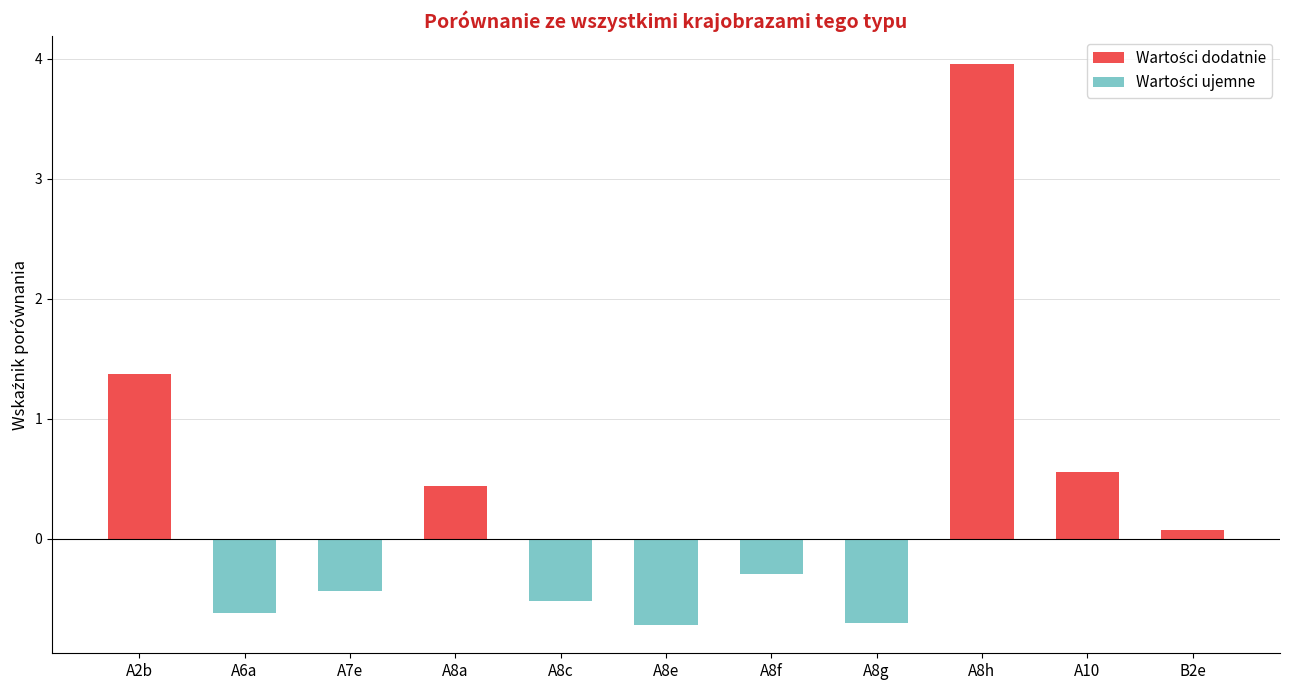

Reading right to left, extract all data points from this chart.

Wartości dodatnie: 0.1	0.6	4.0	0.0	0.0	0.0	0.0	0.4	0.0	0.0	1.4
Wartości ujemne: 0.0	0.0	0.0	-0.7	-0.3	-0.7	-0.5	0.0	-0.4	-0.6	0.0